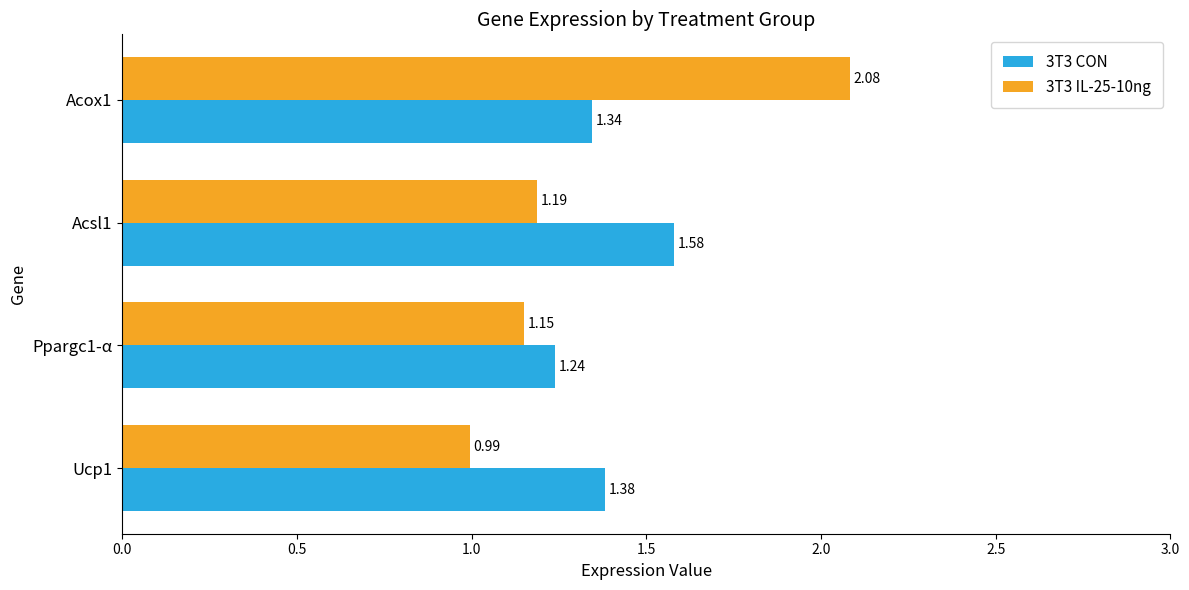

What are all the series names shown in the legend?

3T3 CON, 3T3 IL-25-10ng